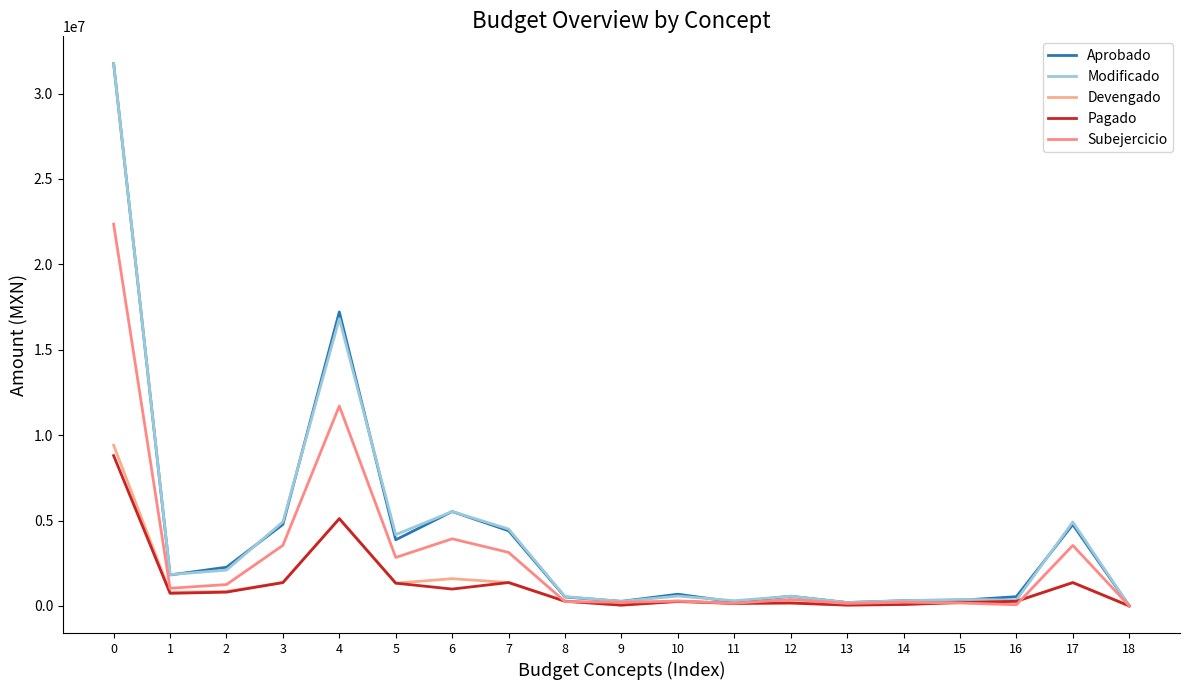

True or false: Pagado and Modificado cross at least once.

False